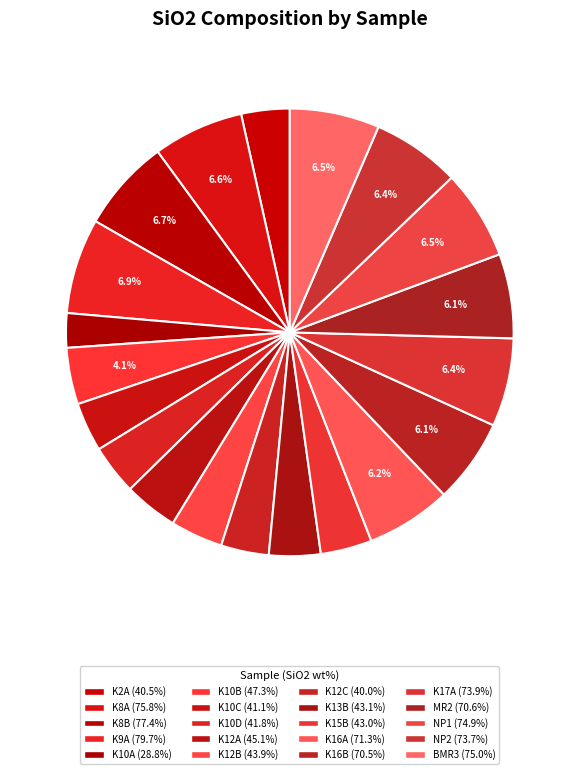

How many segments does this pie chart have?

20